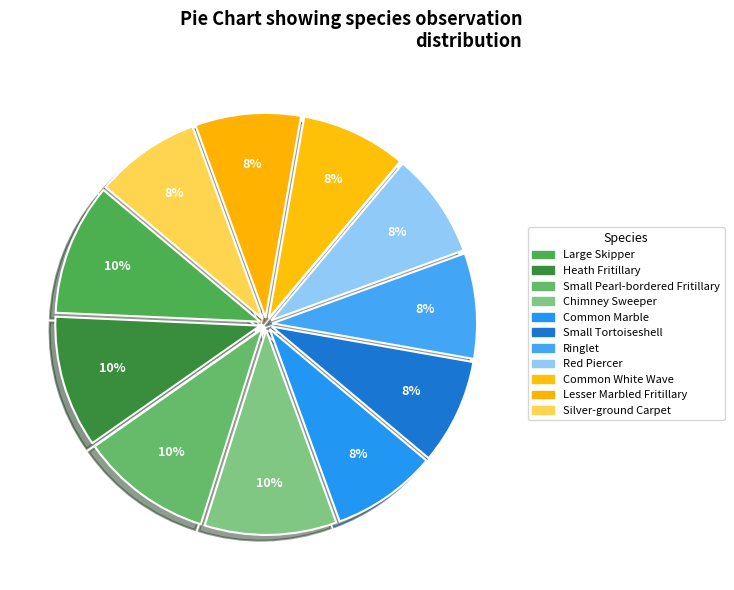

True or false: Large Skipper accounts for 16% of the total.

False